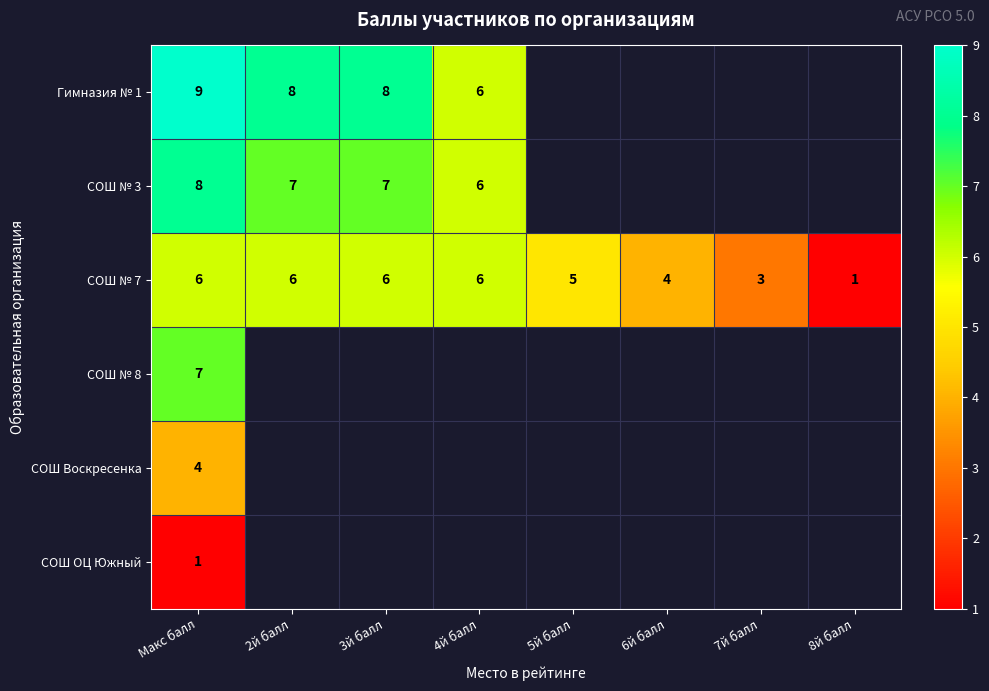

How many data points in СОШ № 7 are less than 6?

4